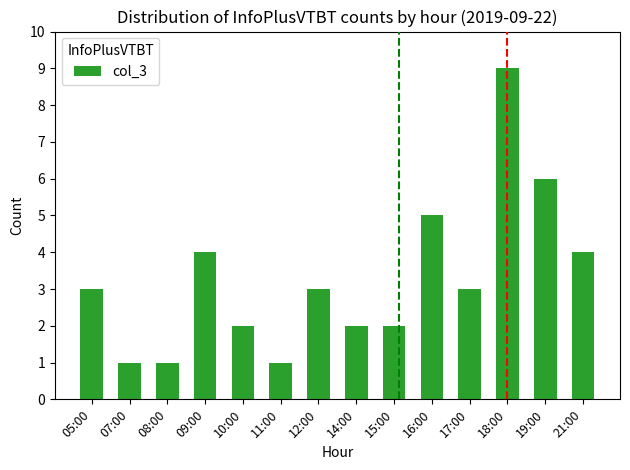

What value does the data have at 10:00?

2